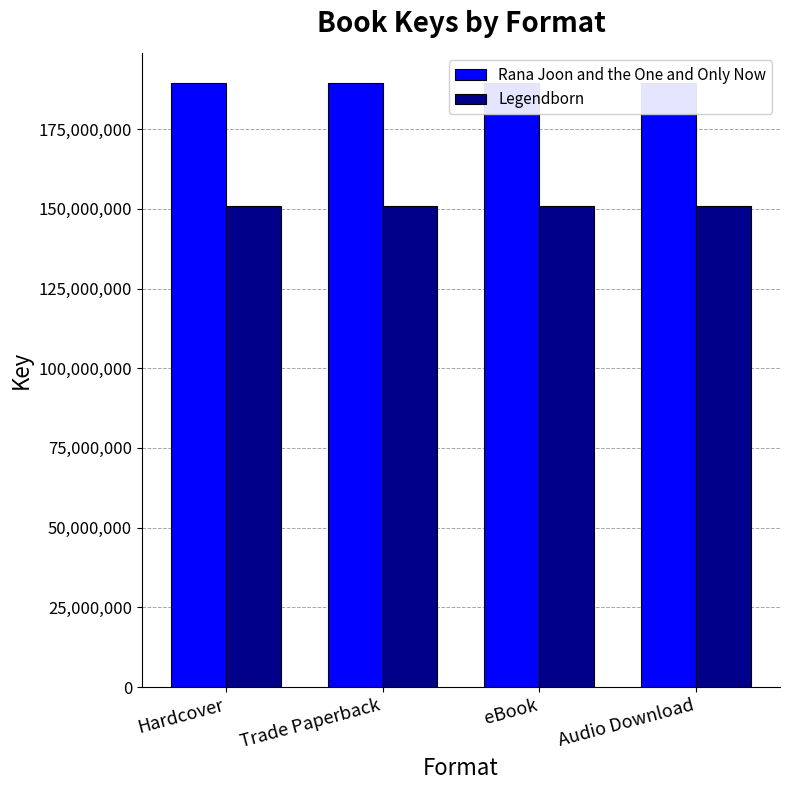

What is the lowest value of the Rana Joon and the One and Only Now series?

189448987